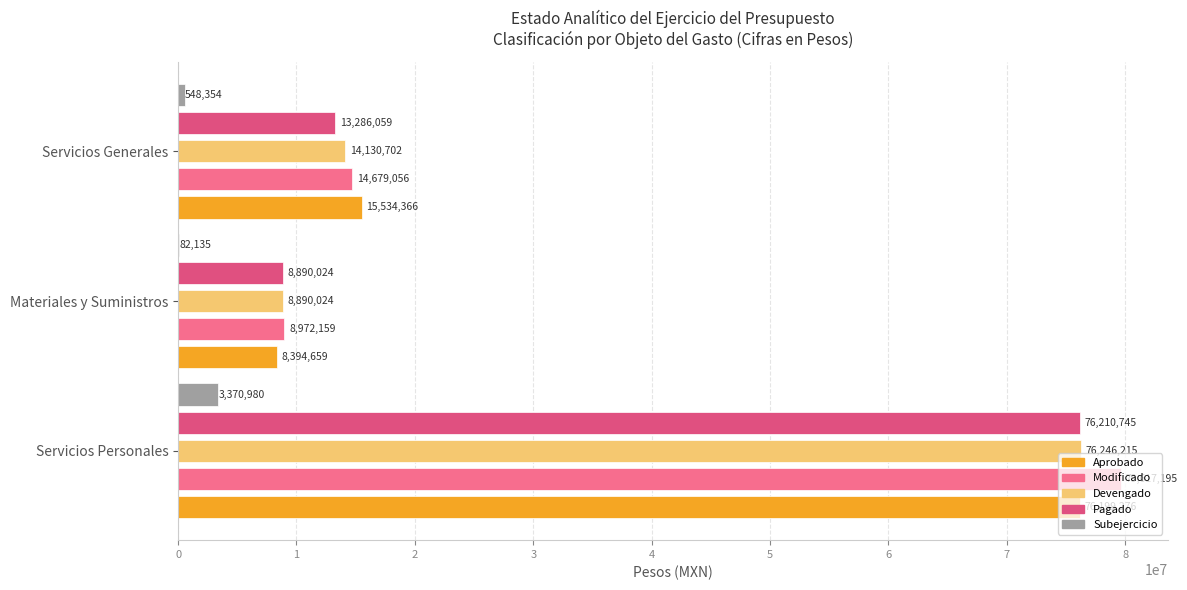

How many data points does each series have?

3